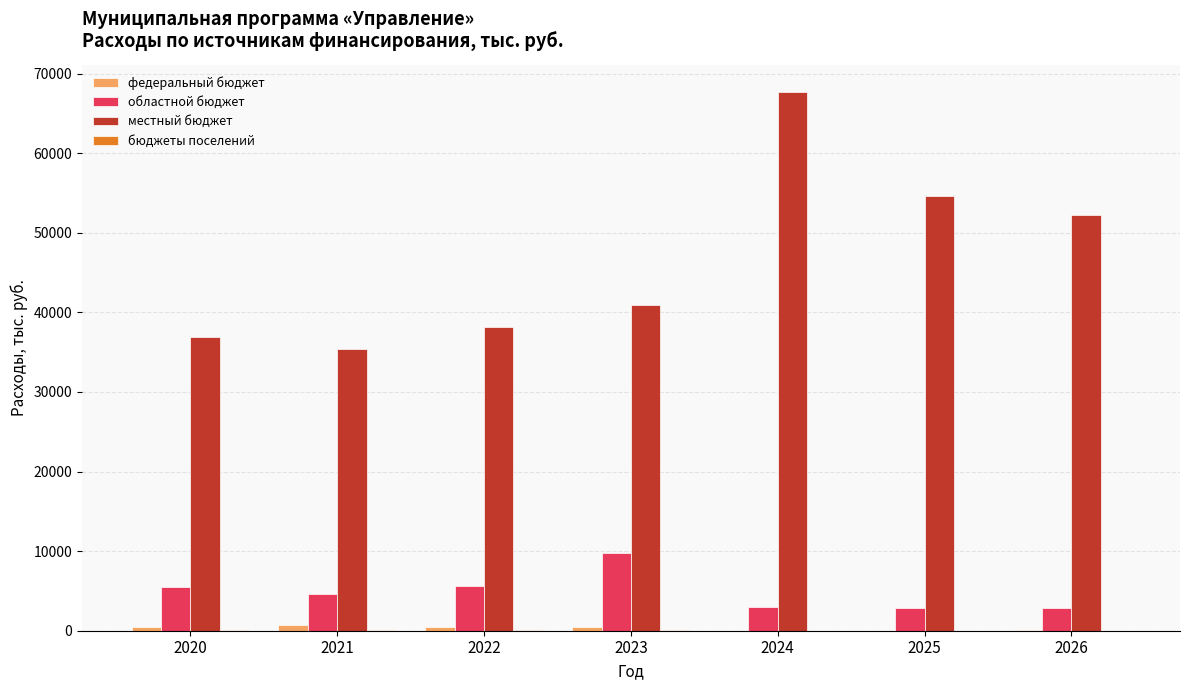

At which category is the sum across all series the highest?

2024